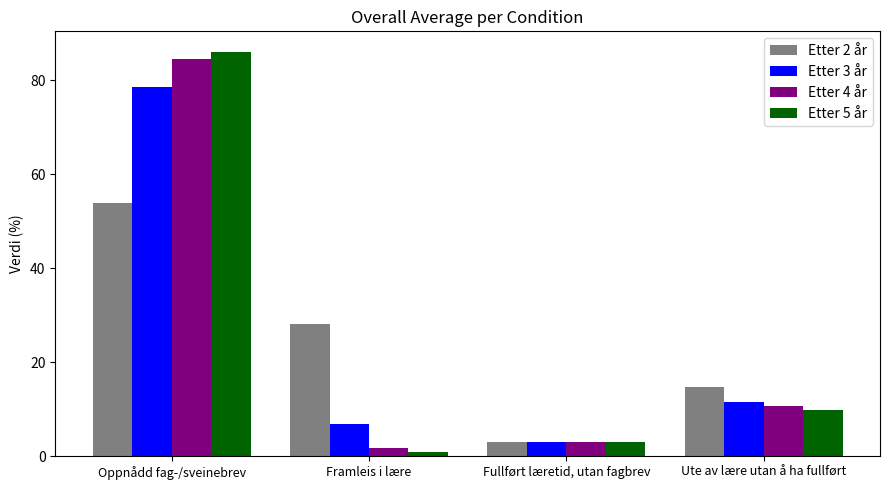

Read the Etter 2 år value at Framleis i lære.

28.1